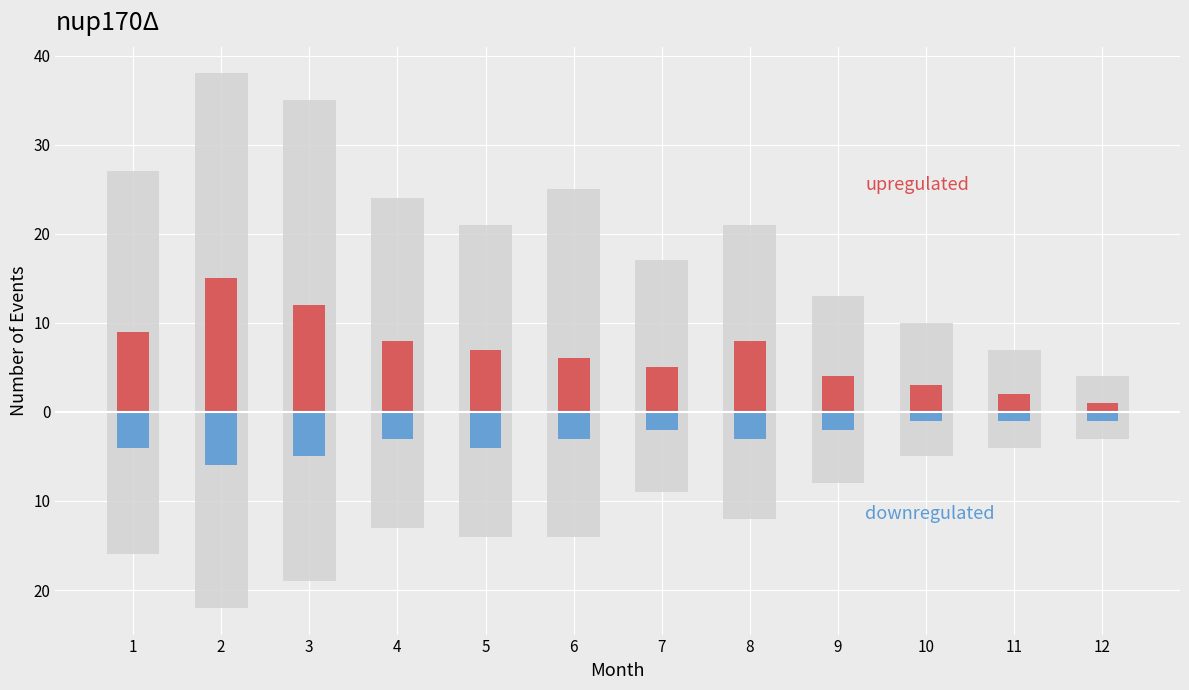

The 通商政策 (downregulated) series shows -3 at 7. True or false?

False